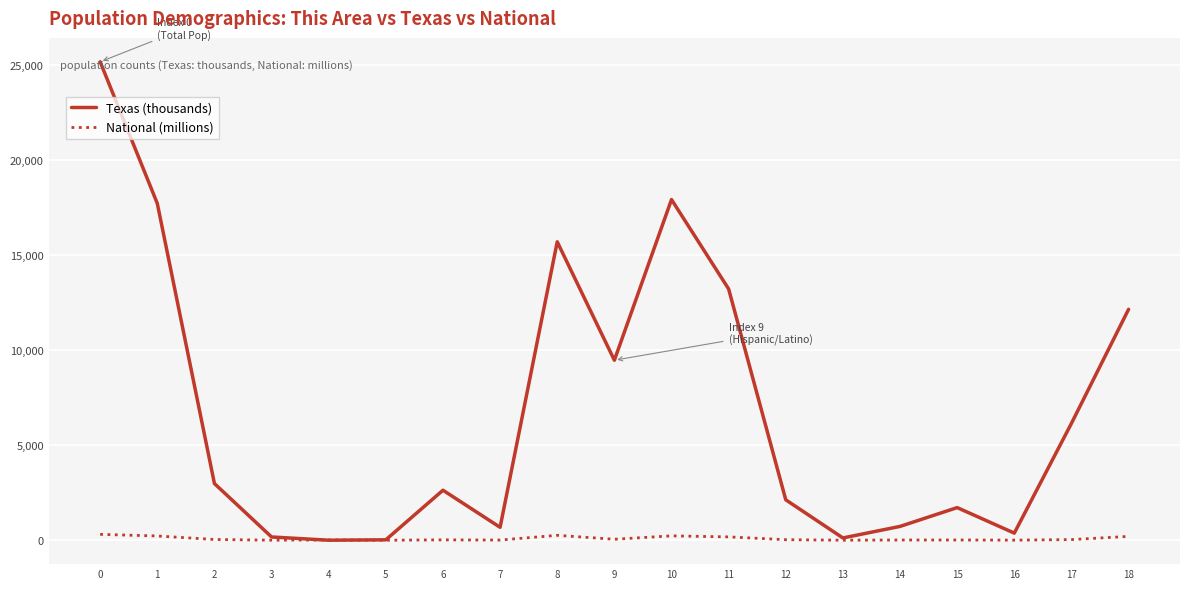

Which series has the largest total across all categories?

Texas (thousands)